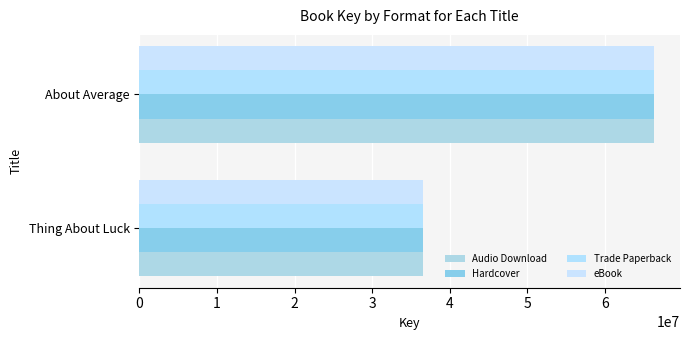

Count the number of data series in this chart.

4